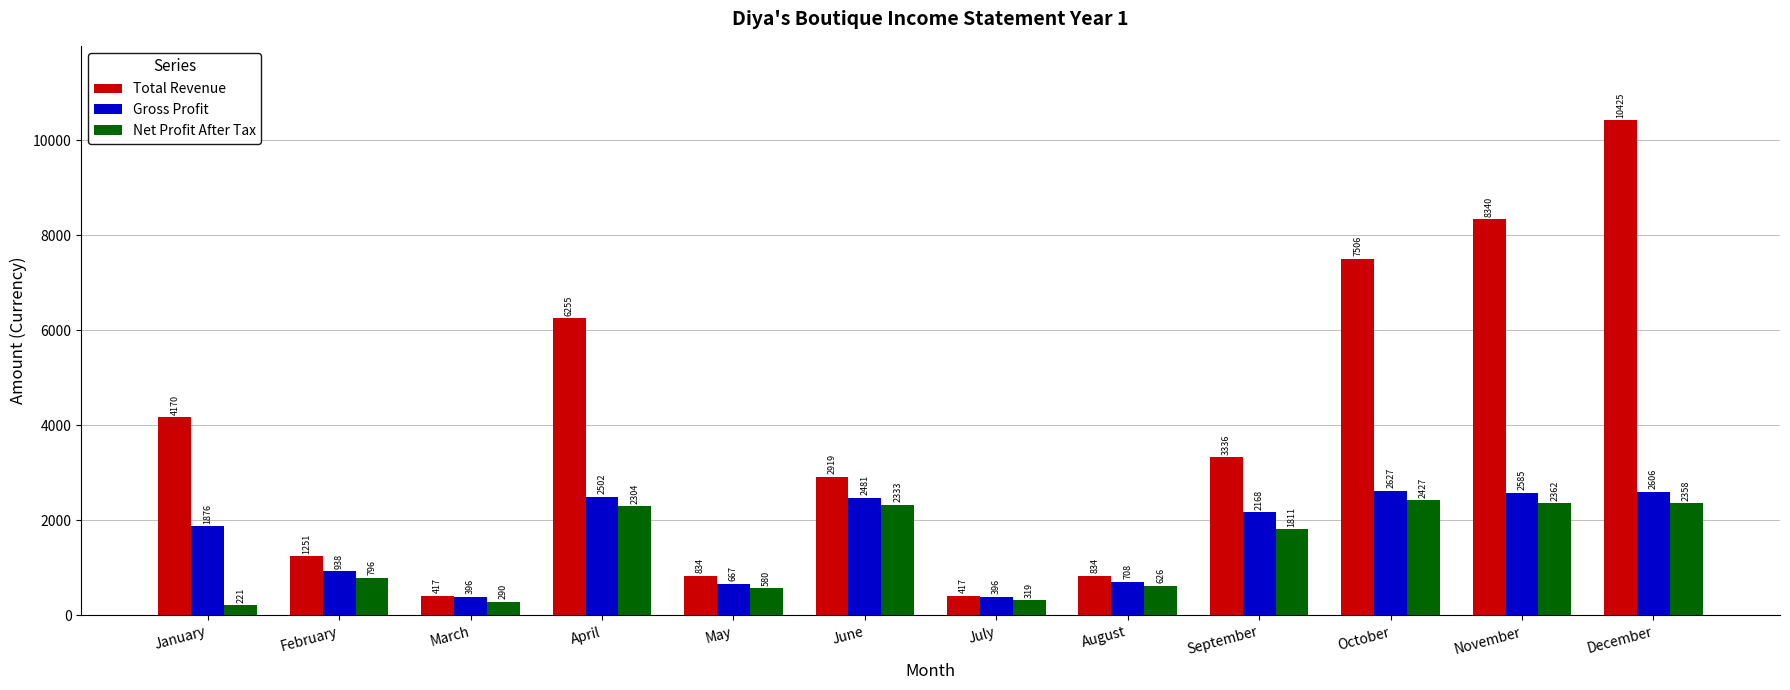

Are the bars grouped side by side (vs. stacked)?

Yes